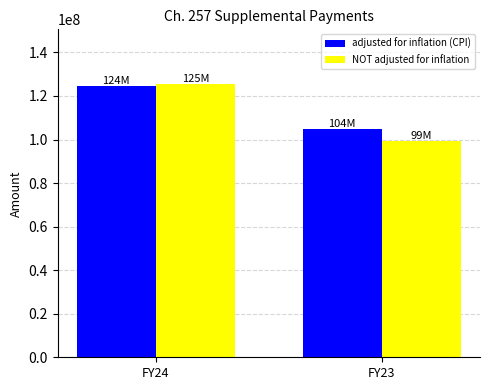

Reading left to right, list all the values displayed in this chart.

adjusted for inflation (CPI): FY24=124410908	FY23=104781066
NOT adjusted for inflation: FY24=125510740	FY23=99489260